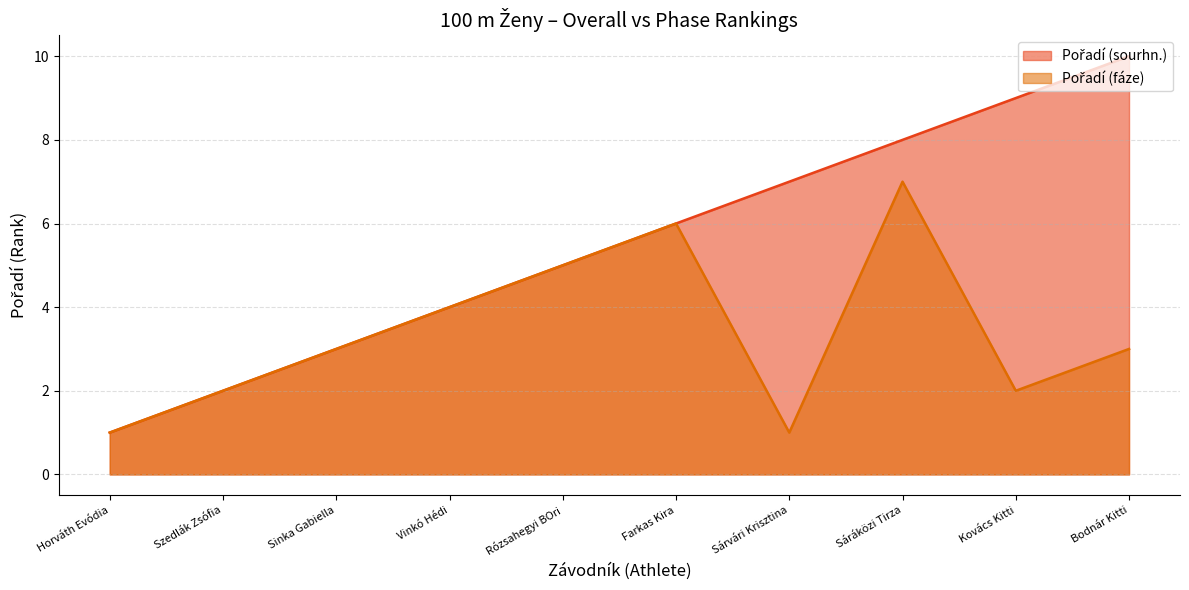

Does the chart display data point markers on the line(s)?

No